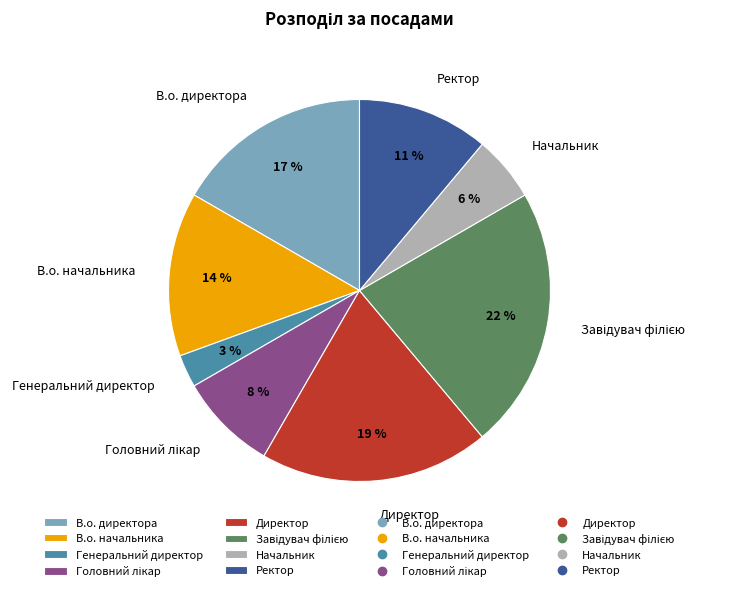

To the nearest percent, what is the average slice percentage?

12%